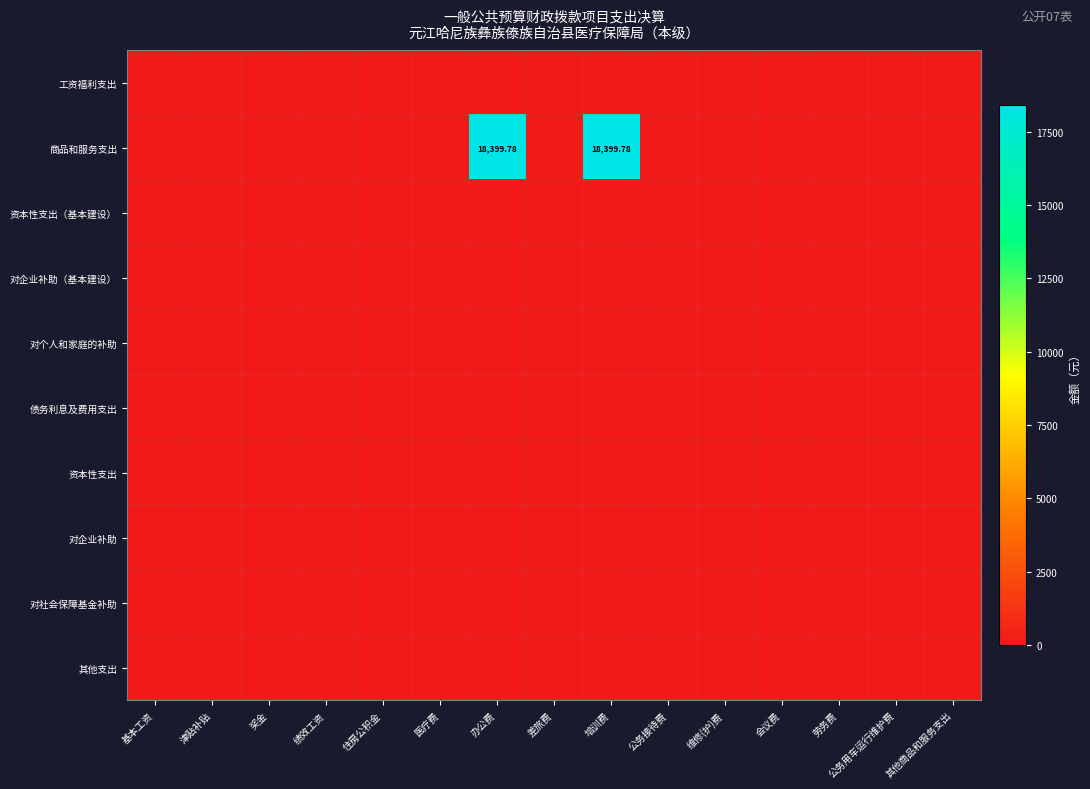

Is it true that 资本性支出 equals 0.0 at 津贴补贴?

True